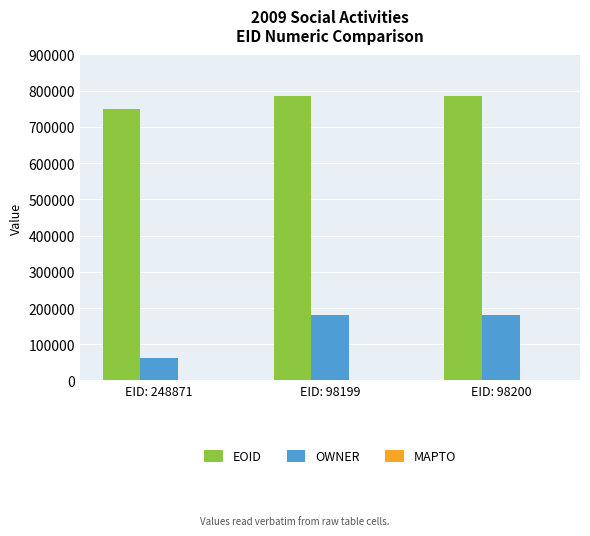

At how many categories does at least one series exceed 621741?

3